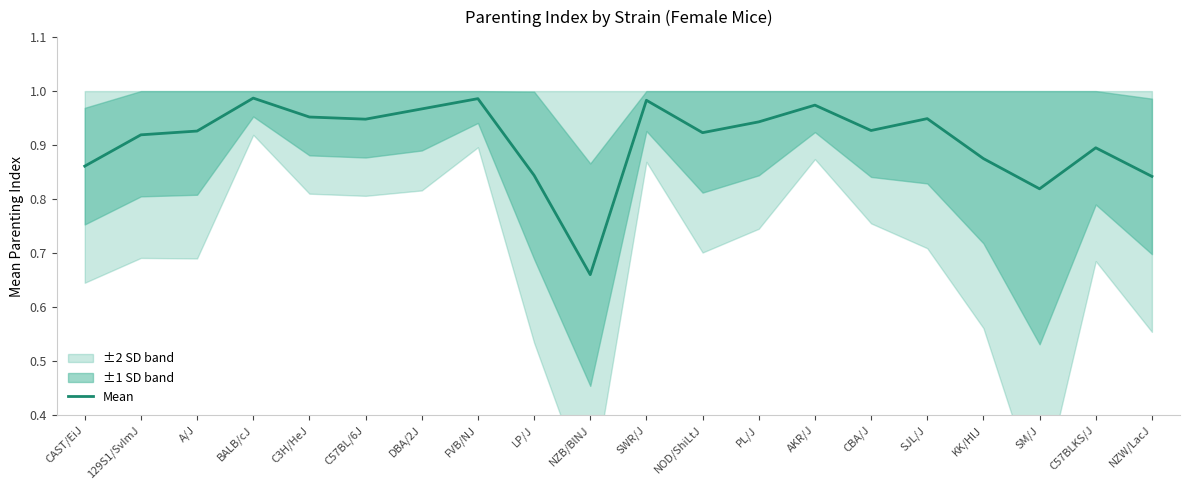

What is the difference between the maximum and minimum values?

0.3